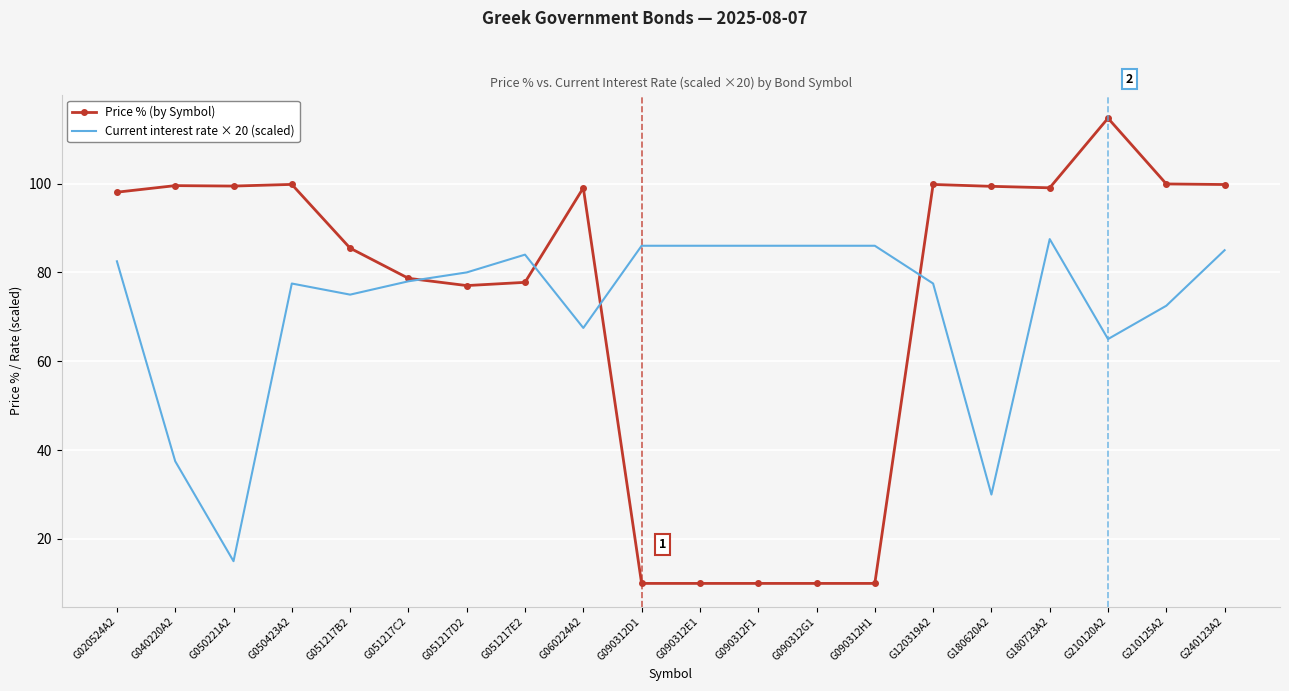

At which label is Price % (by Symbol) closest to 62?

G051217D2